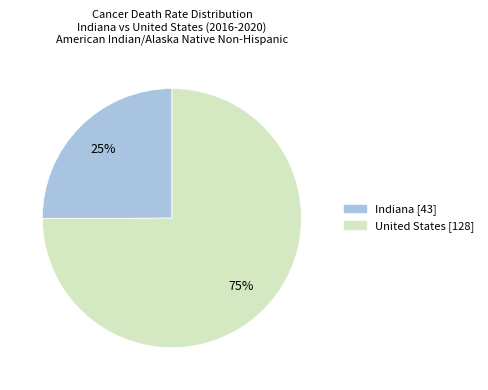

The United States slice represents 86% of the pie. True or false?

False